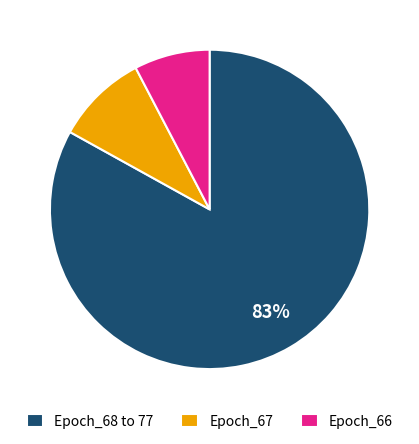

Count the number of slices in the pie.

3